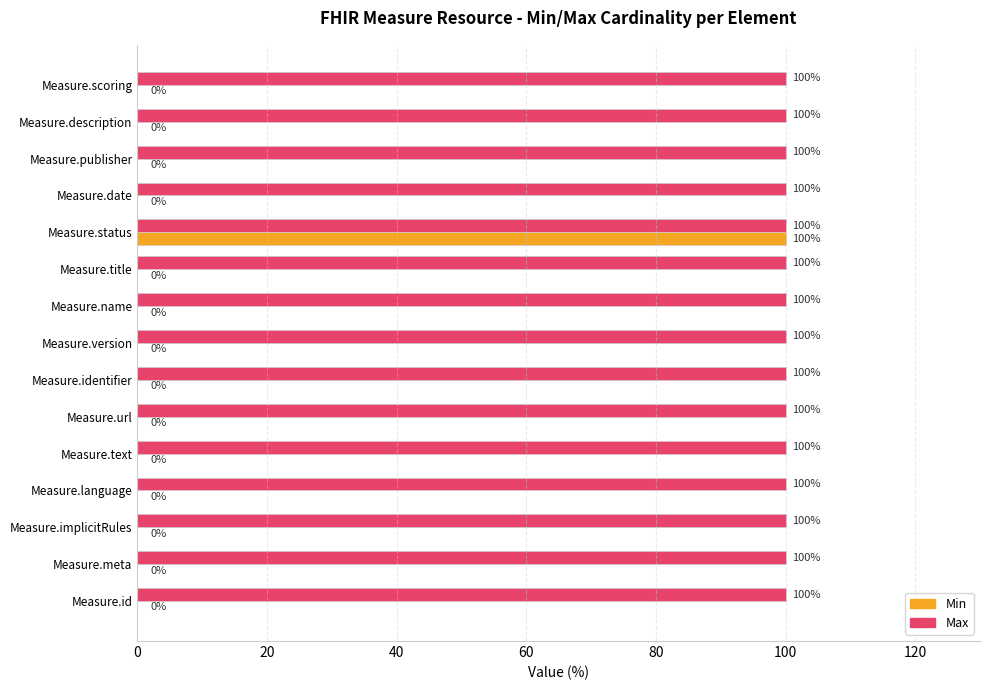

Which series has the largest total across all categories?

Max